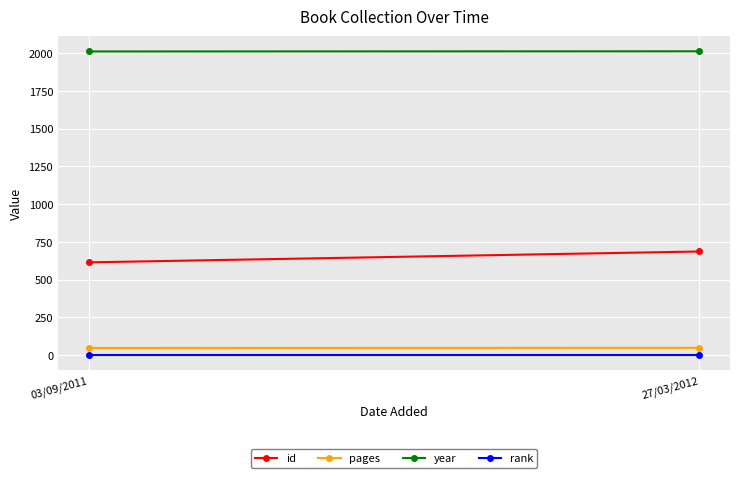

What is the highest value of the id series?

686